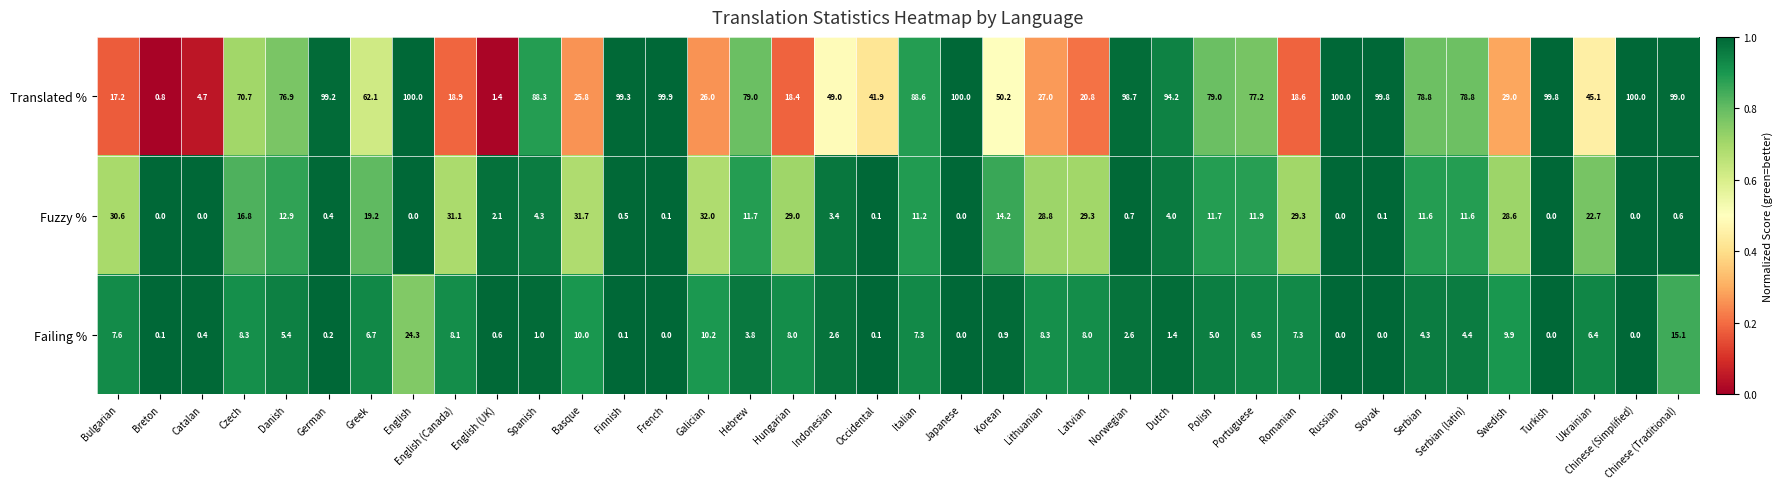

What is the total value across all series at Bulgarian?

55.4